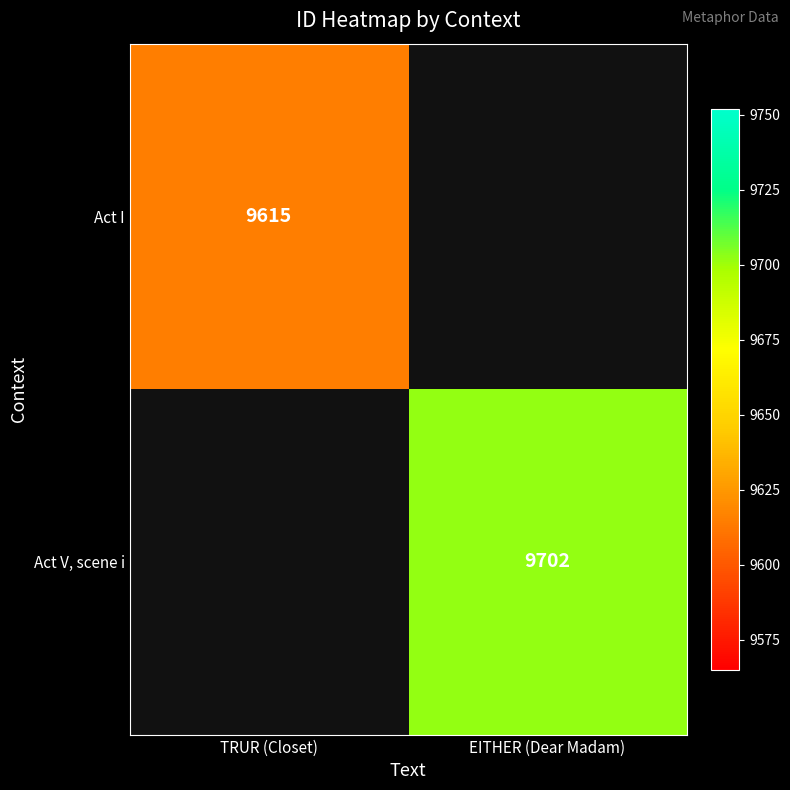

The value of Act I at TRUR (Closet) is 9615. True or false?

True